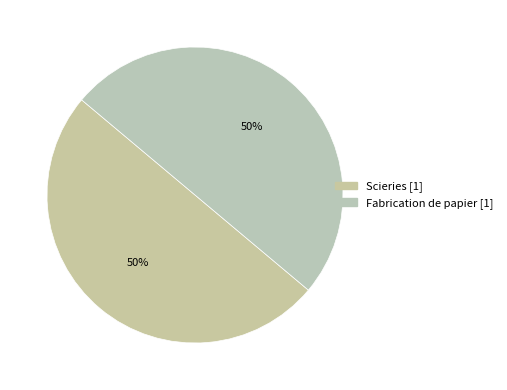

How many segments does this pie chart have?

2